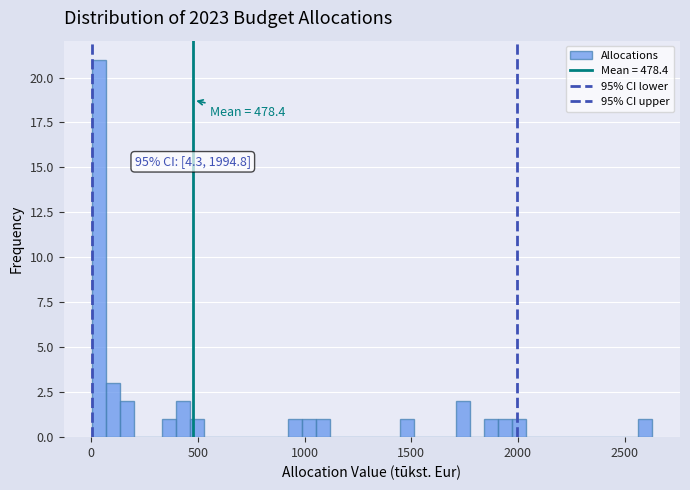

Read against the x-axis, roughly where is the centre of the tallest bar?

50